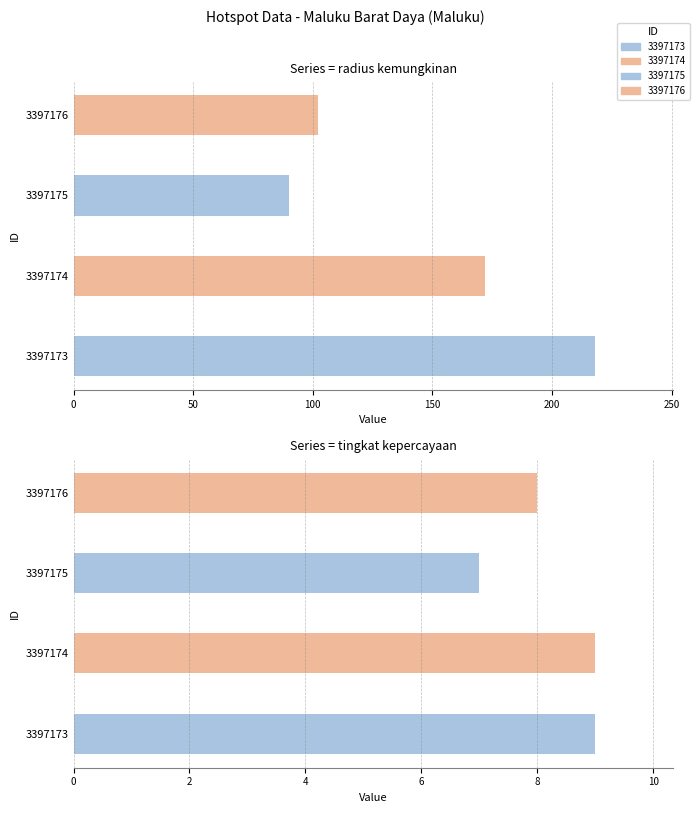

How many data points in radius kemungkinan are less than 172?

2